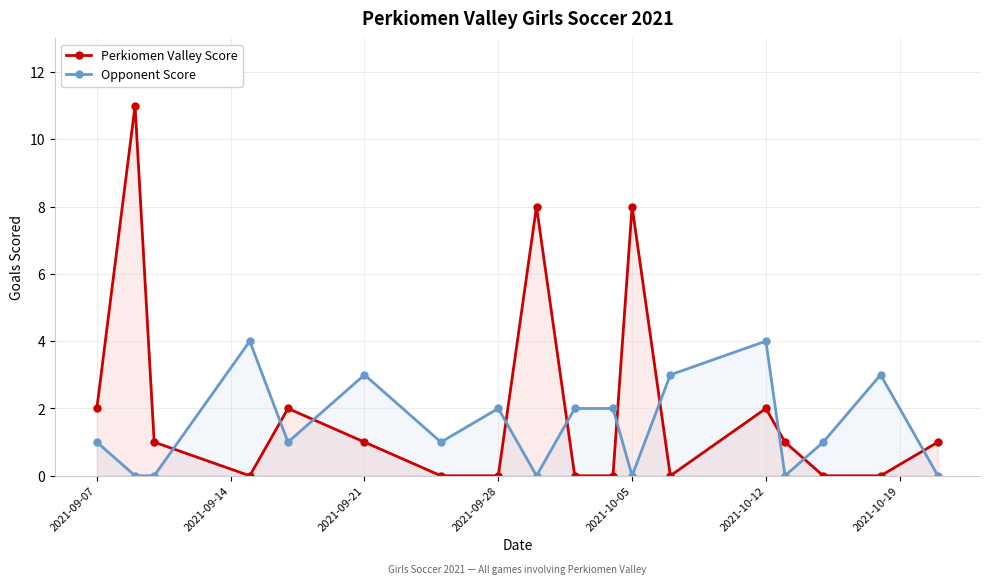

Reading right to left, extract all data points from this chart.

Perkiomen Valley Score: 1	0	0	1	2	0	8	0	0	8	0	0	1	2	0	1	11	2
Opponent Score: 0	3	1	0	4	3	0	2	2	0	2	1	3	1	4	0	0	1